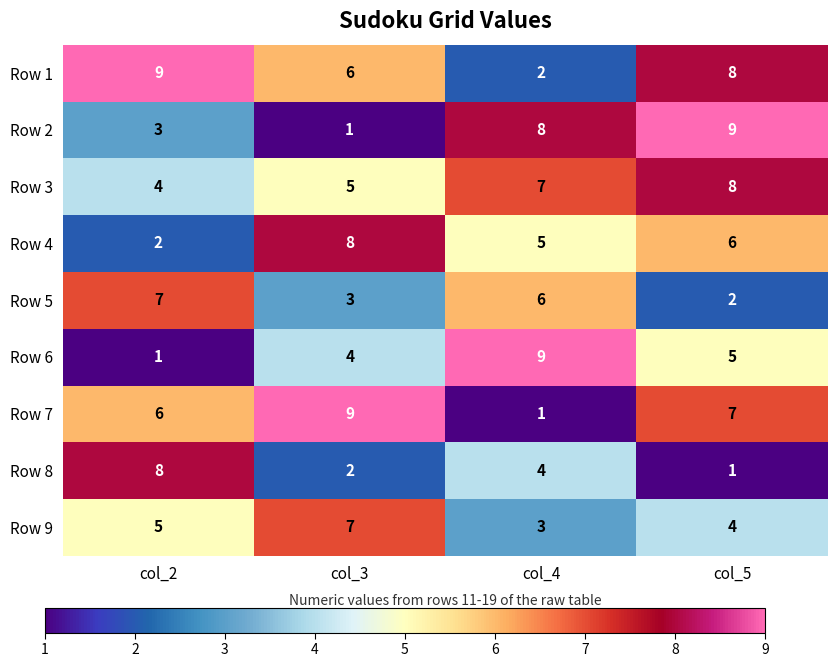

At col_3, list the series in order from largest to smallest.

Row 7, Row 4, Row 9, Row 1, Row 3, Row 6, Row 5, Row 8, Row 2